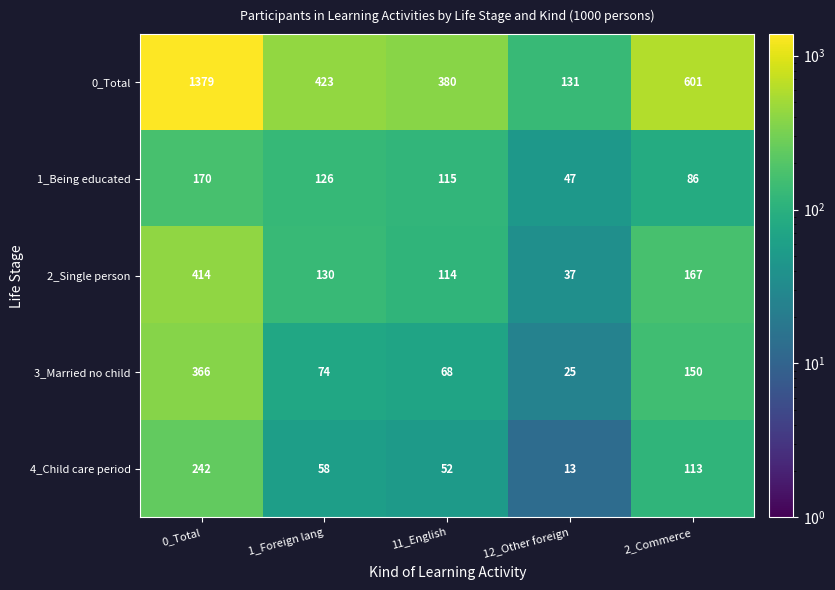

What is the total value across all series at 12_Other foreign?

253